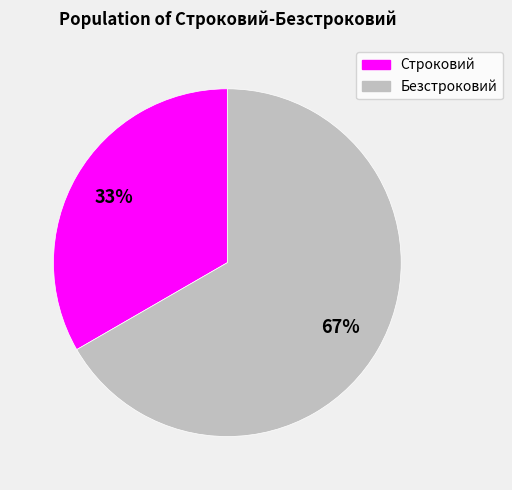

Rank the categories by value from lowest to highest.

Строковий, Безстроковий